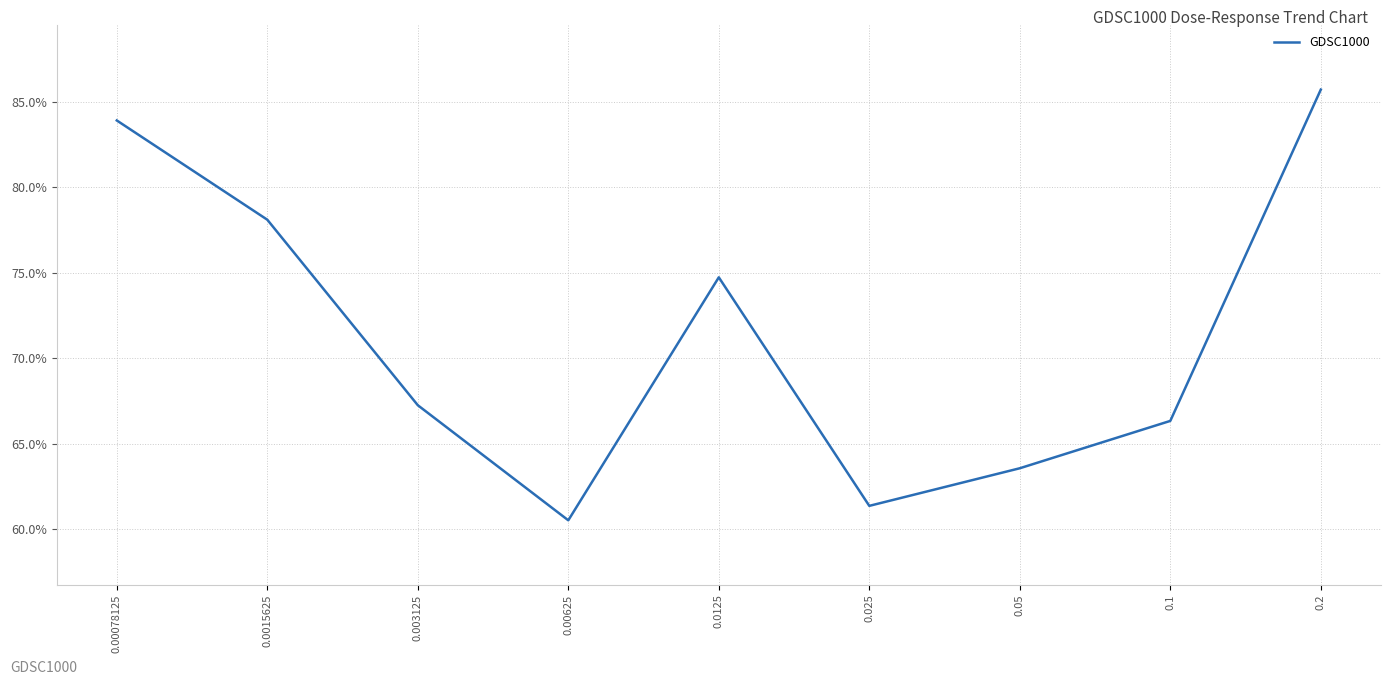

Reading left to right, list all the values displayed in this chart.

0.00078125=83.9	0.0015625=78.1	0.003125=67.3	0.00625=60.5	0.0125=74.7	0.025=61.4	0.05=63.6	0.1=66.3	0.2=85.7